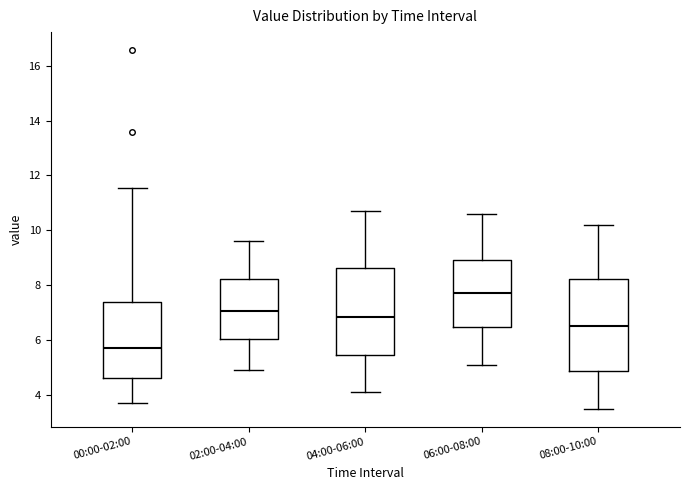

Which box's median line is the highest?

06:00-08:00